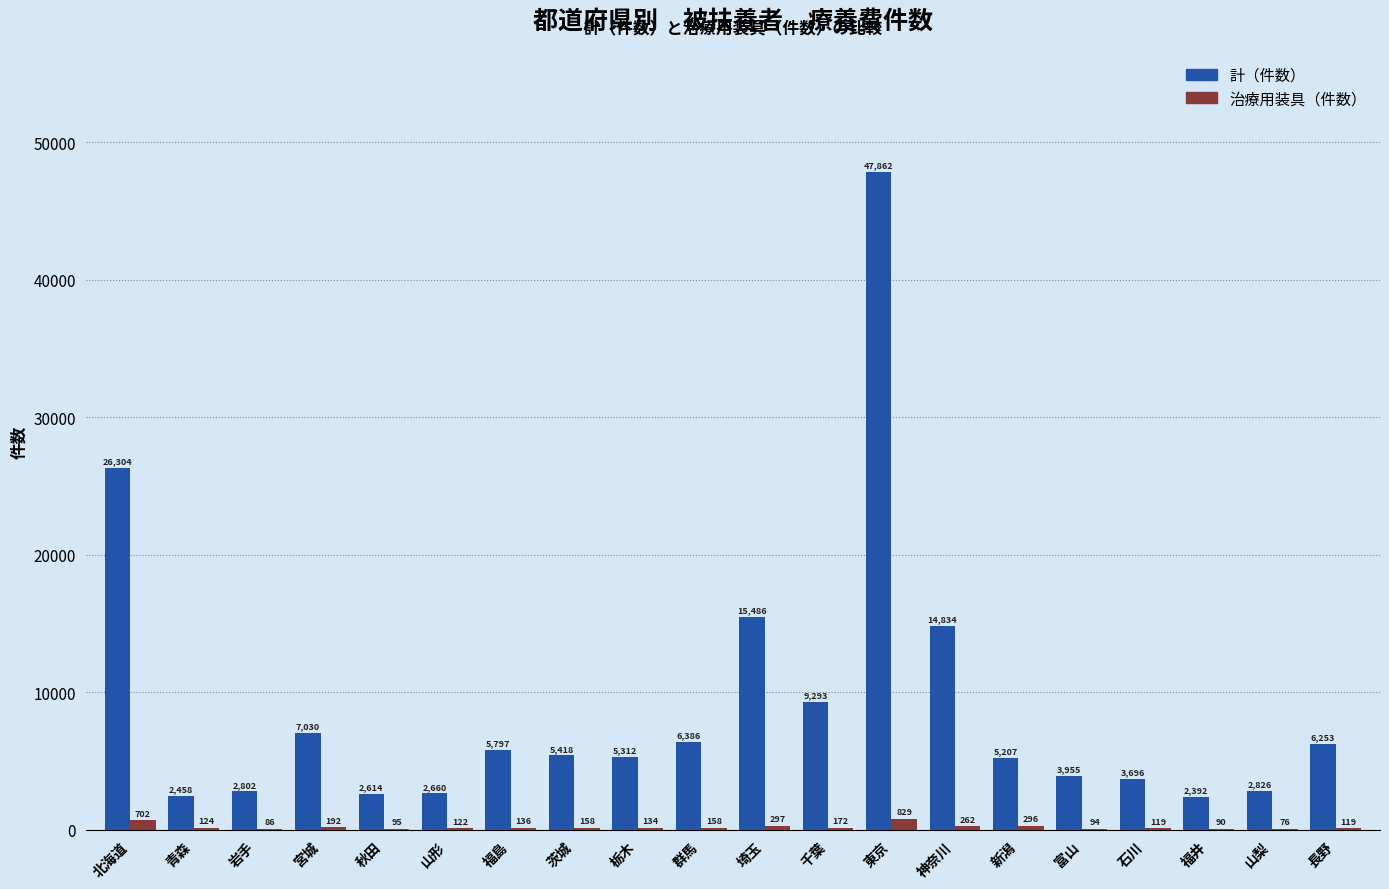

Is the value of 治療用装具（件数） at 栃木 greater than the value of 計（件数） at 群馬?

No